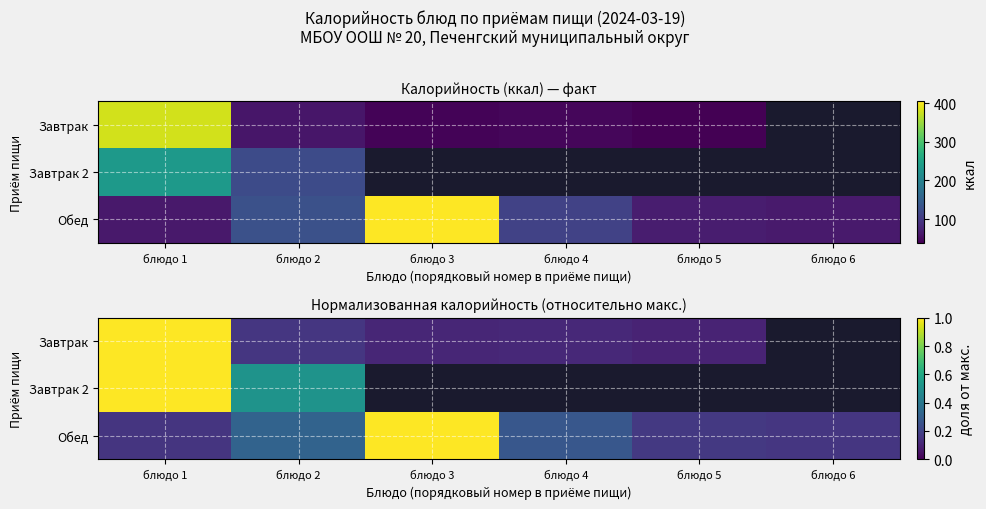

Count the number of categories in the chart.

6